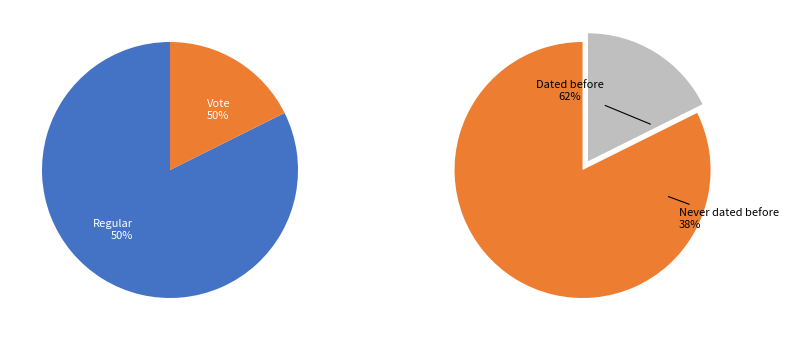

How many slices are in this pie chart?

2